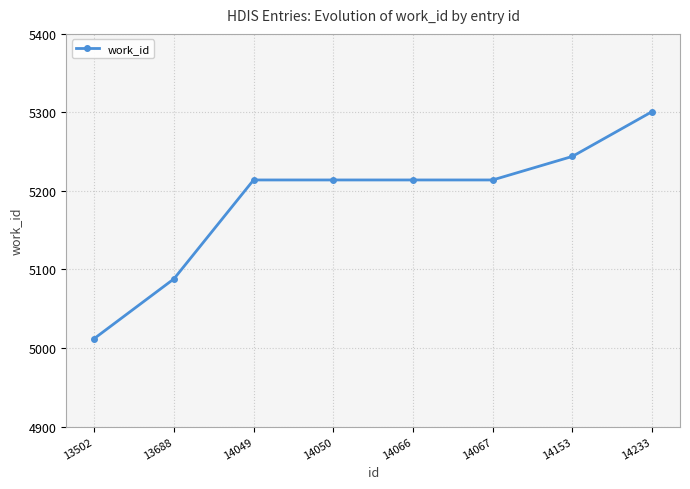

Is it true that the value at 14233 is 2555?

False